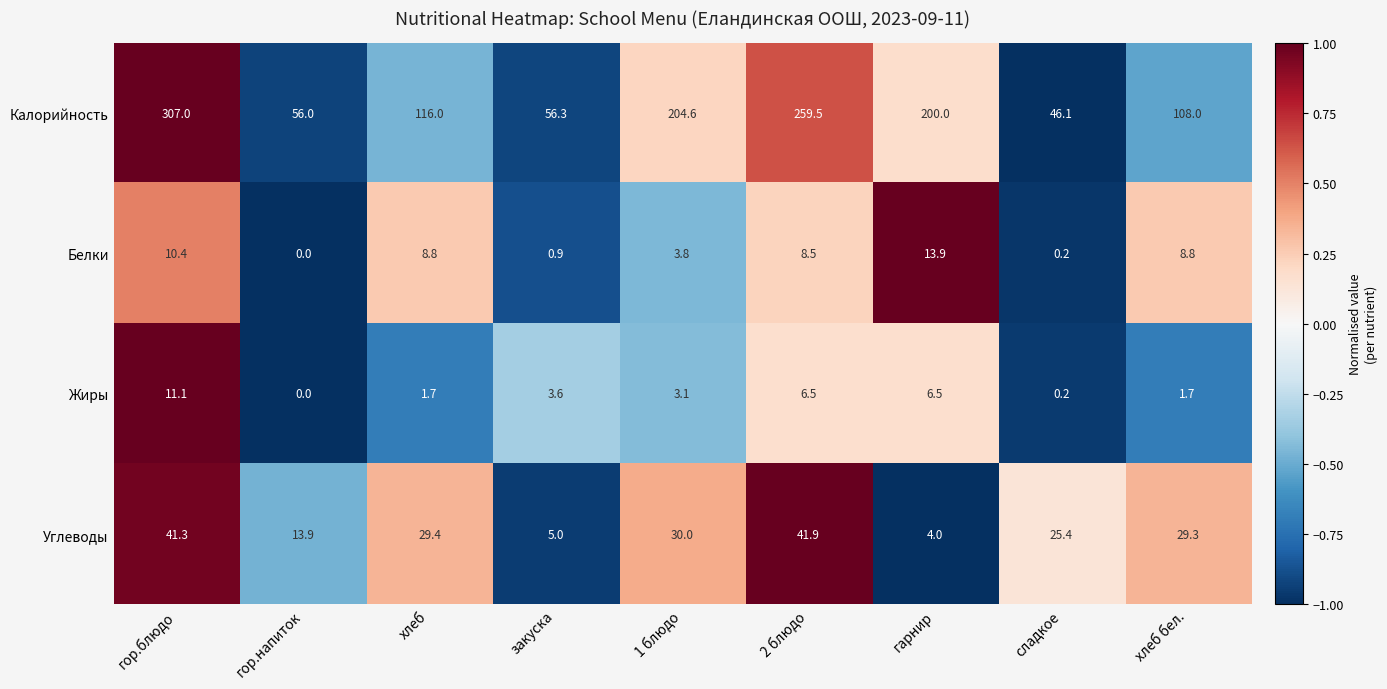

List the series in order of their peak value, lowest first.

Жиры, Белки, Углеводы, Калорийность